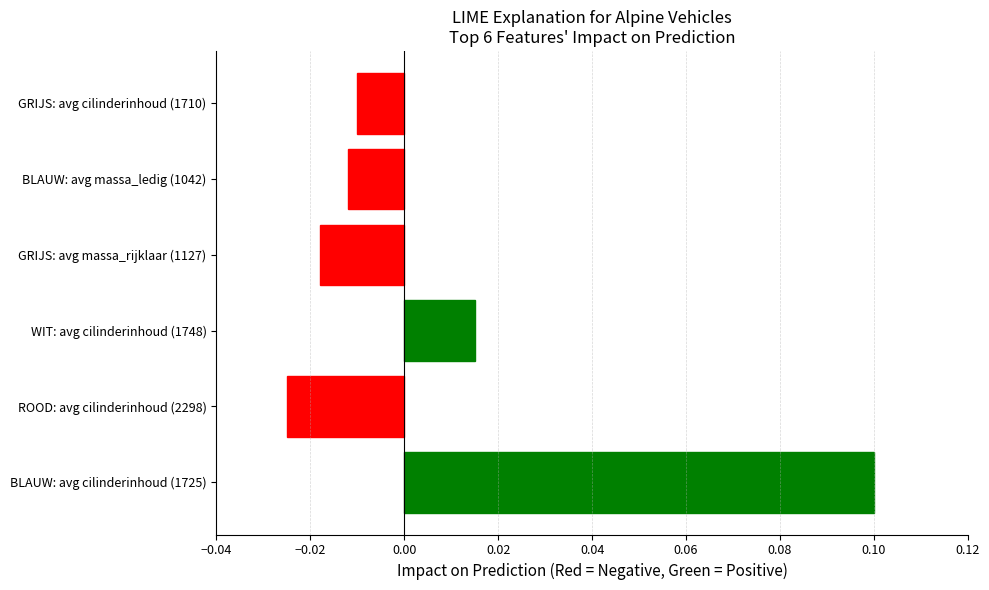

True or false: the data shows 0.2 at BLAUW: avg cilinderinhoud (1725).

False